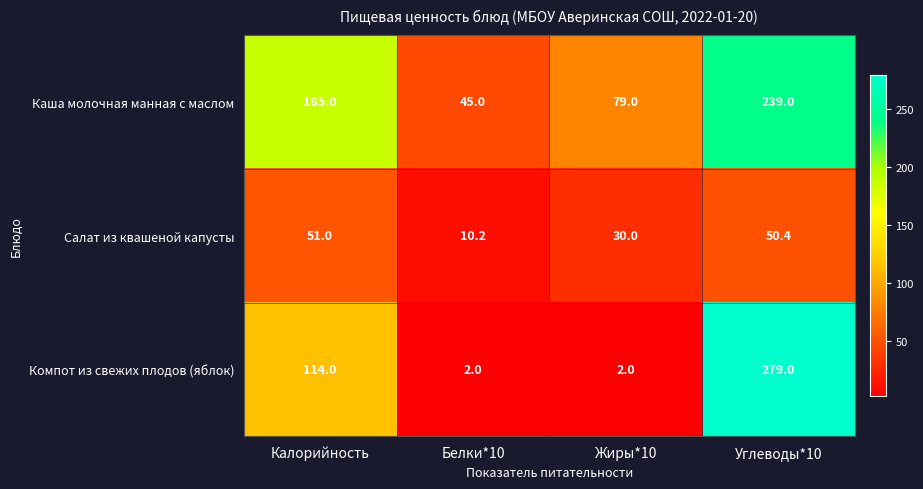

How many categories are shown in the chart?

4